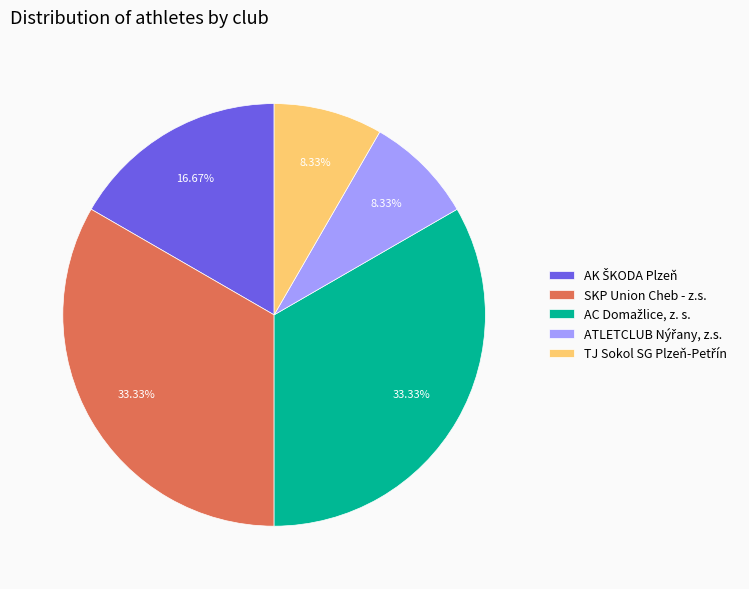

Does any single category account for the majority?

No